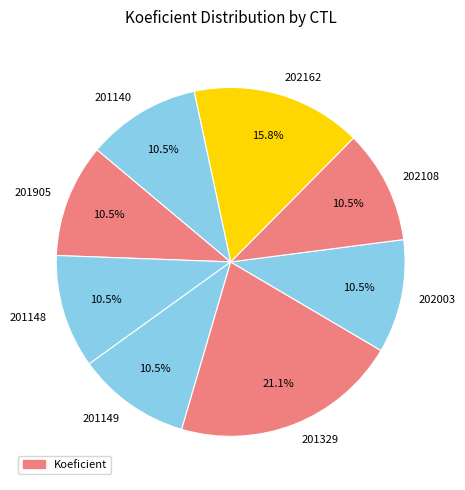

Is the sum of 201140 and 201149 greater than half?

No